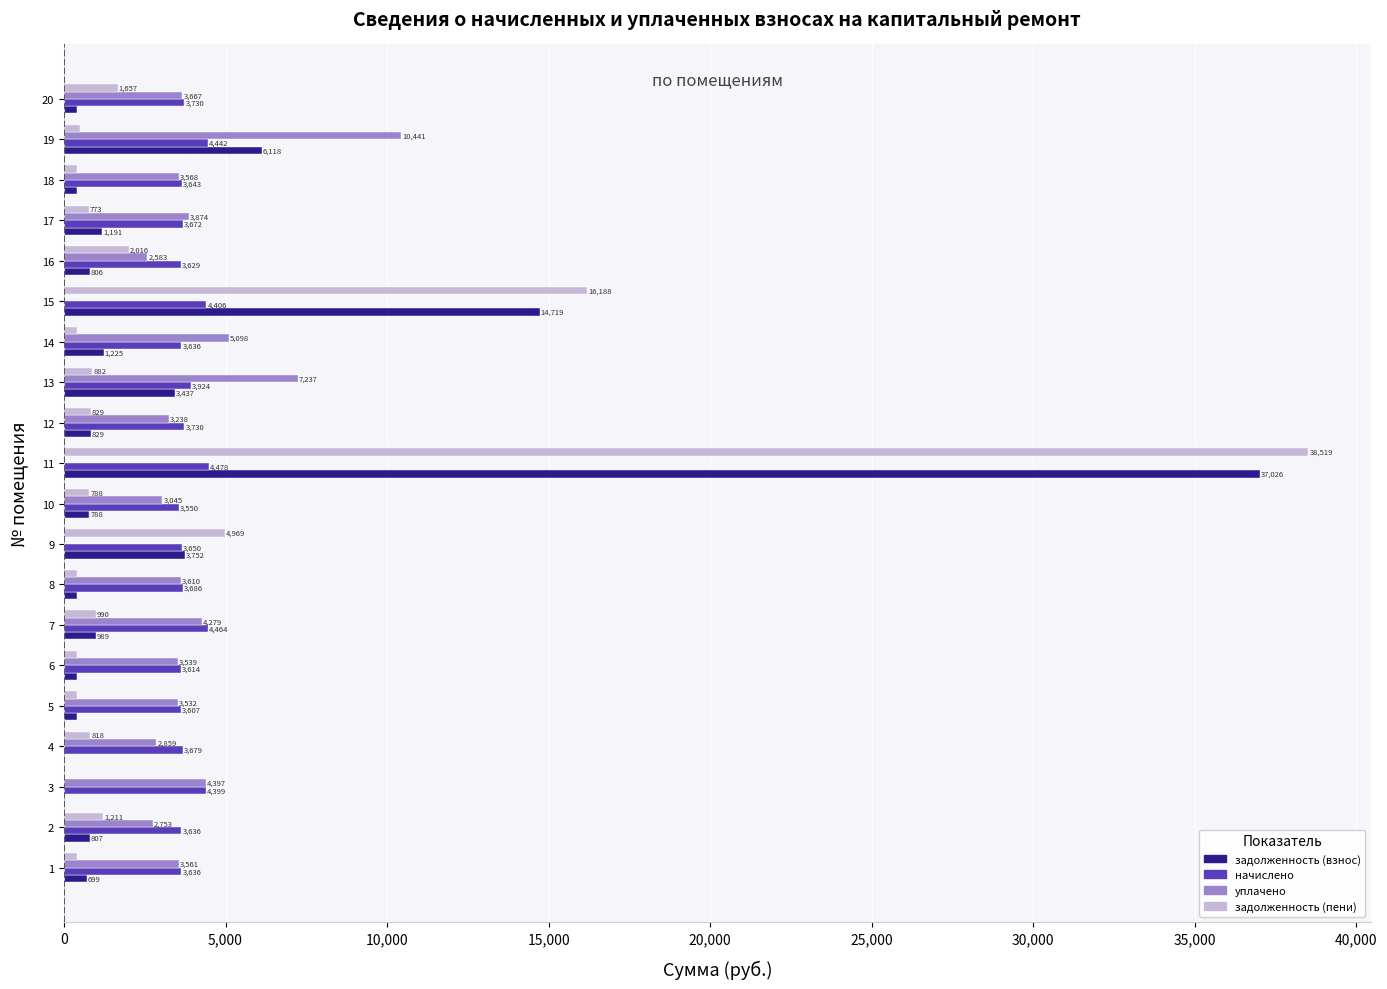

What is the maximum value shown in the chart?

38518.6